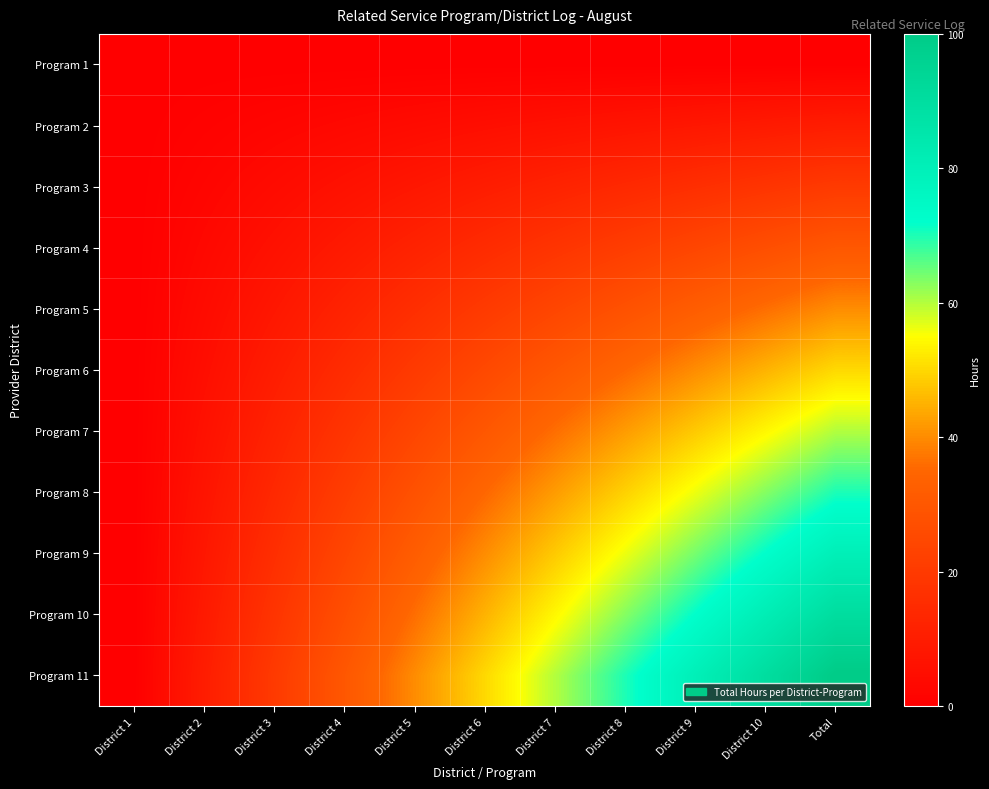

Reading right to left, transcribe all the data shown in this chart.

Program 1: Total=0	District 10=0	District 9=0	District 8=0	District 7=0	District 6=0	District 5=0	District 4=0	District 3=0	District 2=0	District 1=0
Program 2: Total=10	District 10=9	District 9=8	District 8=7	District 7=6	District 6=5	District 5=4	District 4=3	District 3=2	District 2=1	District 1=0
Program 3: Total=20	District 10=18	District 9=16	District 8=14	District 7=12	District 6=10	District 5=8	District 4=6	District 3=4	District 2=2	District 1=0
Program 4: Total=30	District 10=27	District 9=24	District 8=21	District 7=18	District 6=15	District 5=12	District 4=9	District 3=6	District 2=3	District 1=0
Program 5: Total=40	District 10=36	District 9=32	District 8=28	District 7=24	District 6=20	District 5=16	District 4=12	District 3=8	District 2=4	District 1=0
Program 6: Total=50	District 10=45	District 9=40	District 8=35	District 7=30	District 6=25	District 5=20	District 4=15	District 3=10	District 2=5	District 1=0
Program 7: Total=60	District 10=54	District 9=48	District 8=42	District 7=36	District 6=30	District 5=24	District 4=18	District 3=12	District 2=6	District 1=0
Program 8: Total=70	District 10=63	District 9=56	District 8=49	District 7=42	District 6=35	District 5=28	District 4=21	District 3=14	District 2=7	District 1=0
Program 9: Total=80	District 10=72	District 9=64	District 8=56	District 7=48	District 6=40	District 5=32	District 4=24	District 3=16	District 2=8	District 1=0
Program 10: Total=90	District 10=81	District 9=72	District 8=63	District 7=54	District 6=45	District 5=36	District 4=27	District 3=18	District 2=9	District 1=0
Program 11: Total=100	District 10=90	District 9=80	District 8=70	District 7=60	District 6=50	District 5=40	District 4=30	District 3=20	District 2=10	District 1=0